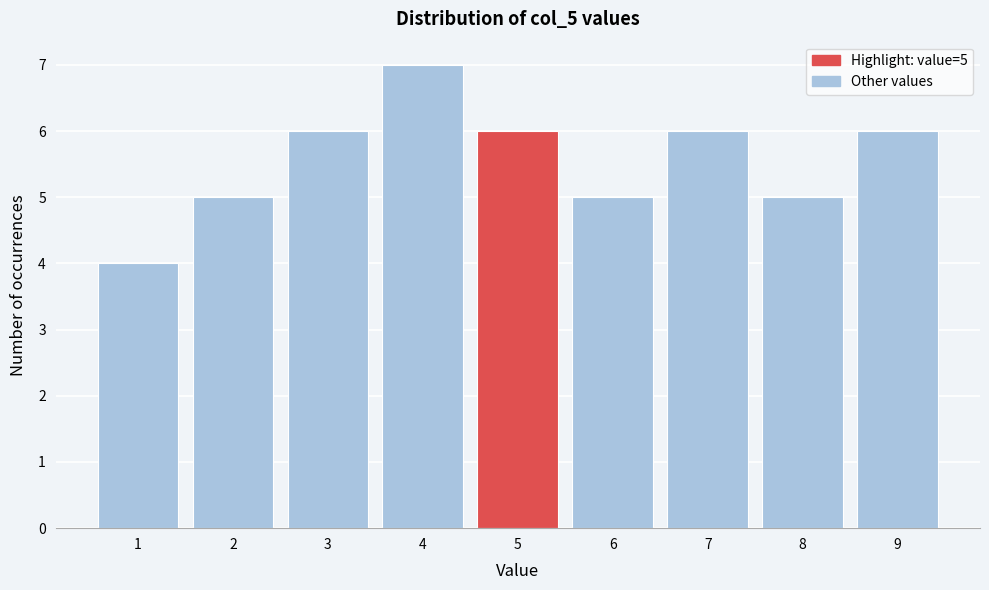

Over which range of the x-axis is the bar tallest?

3.5 to 4.5